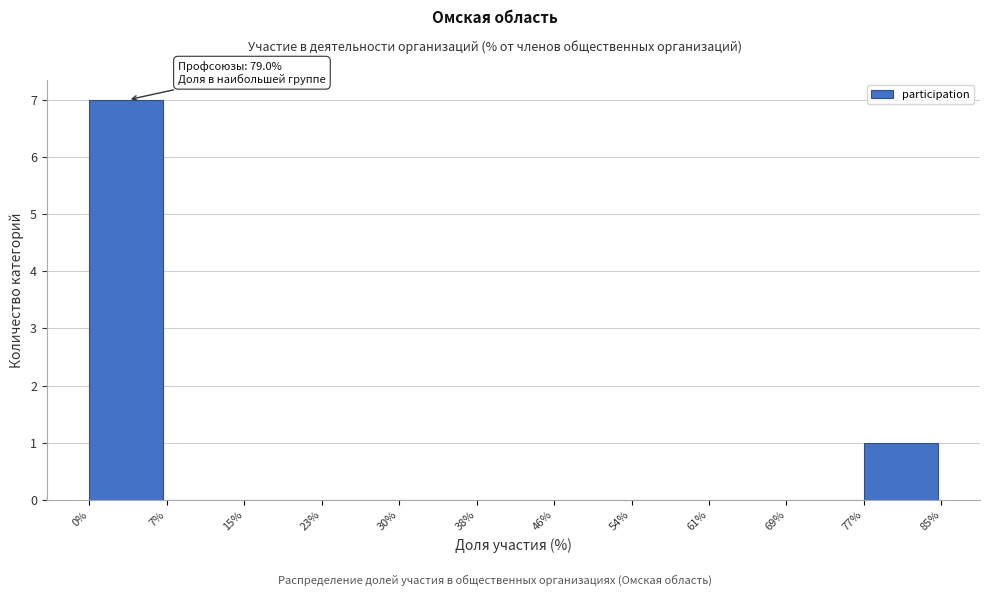

Over which range of the x-axis is the bar tallest?

0% to 7%